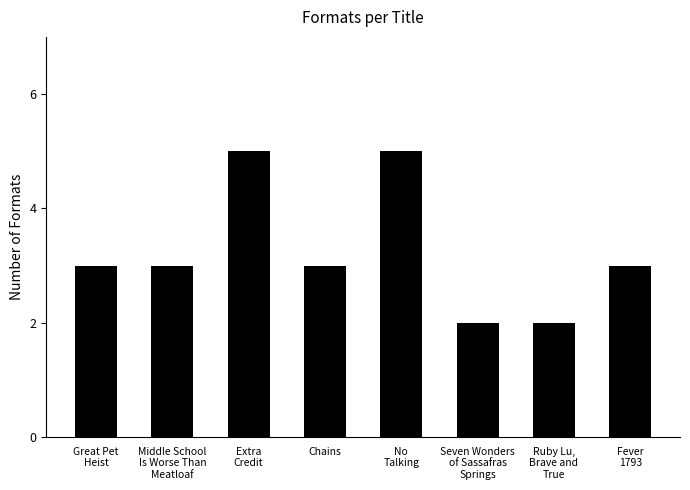

Count the number of data series in this chart.

1